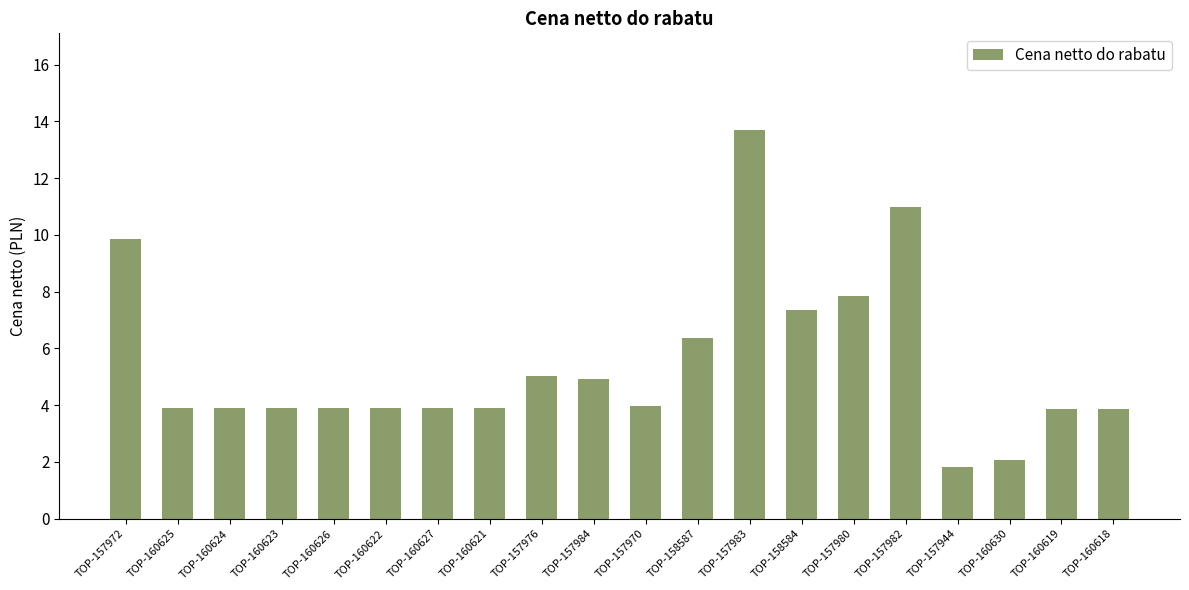

Where does the data first go above 3?

TOP-157972